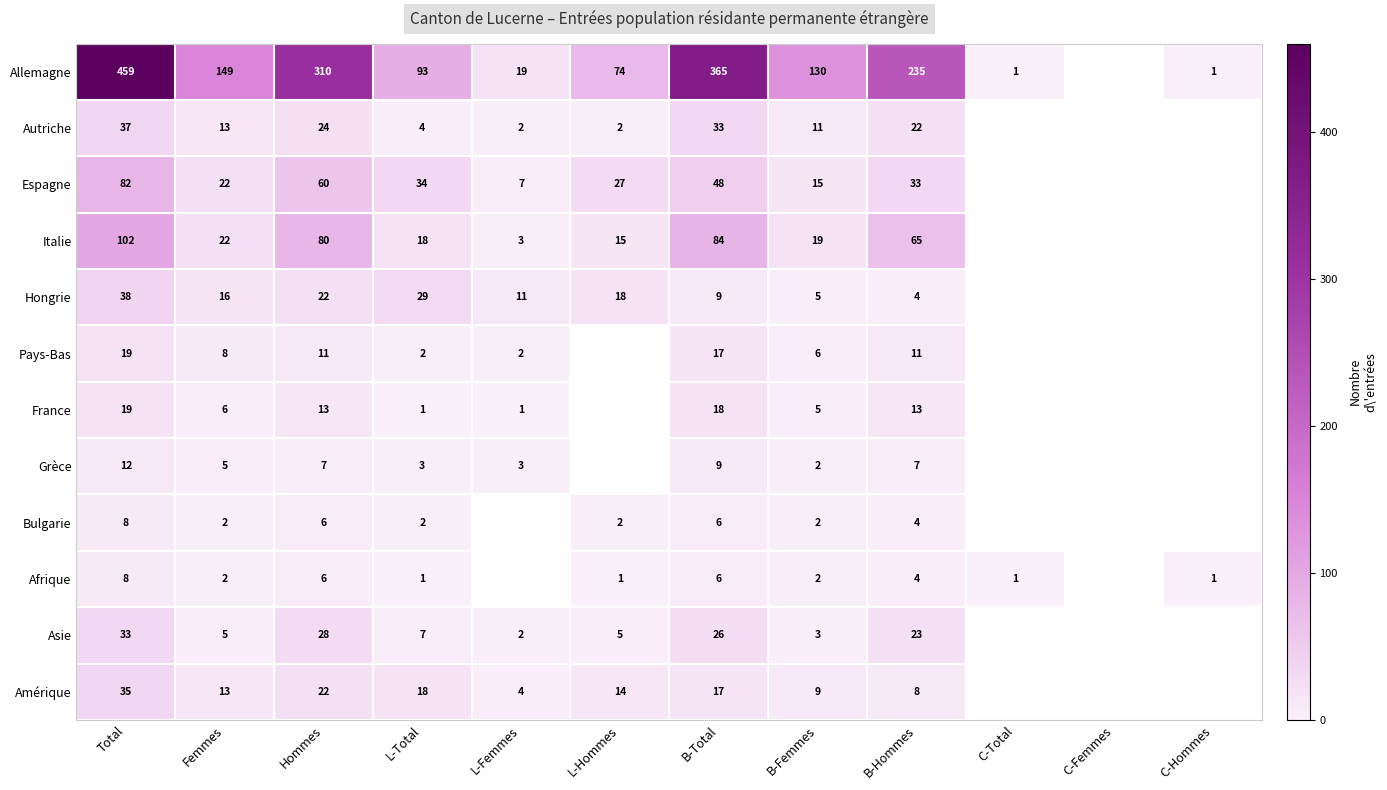

What is the total value across all series at B-Hommes?

429